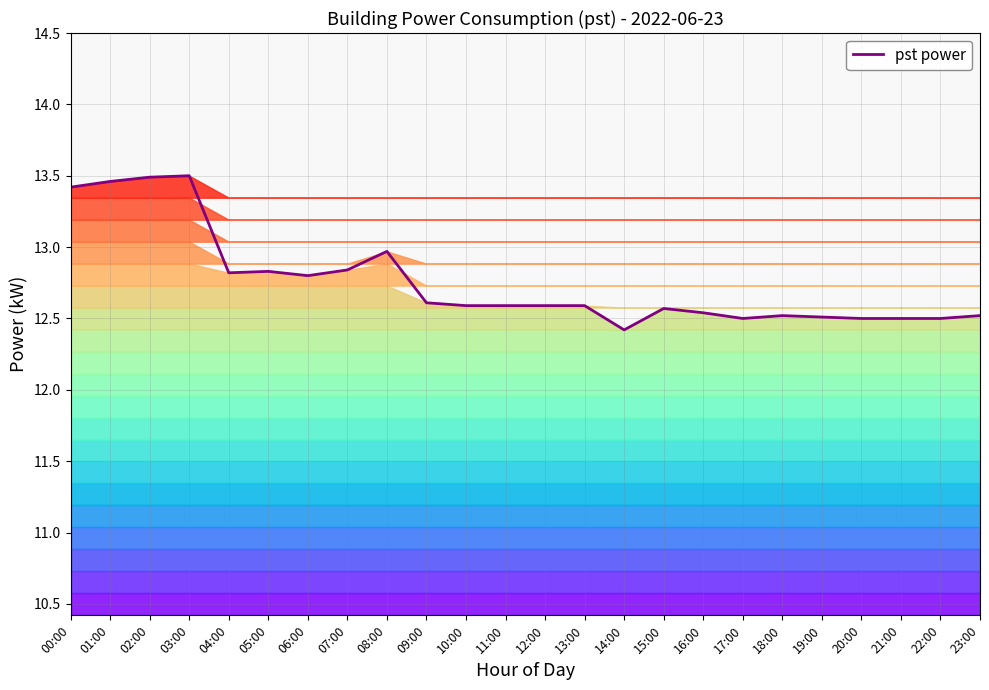

The value at 05:00 is 12.8. True or false?

True